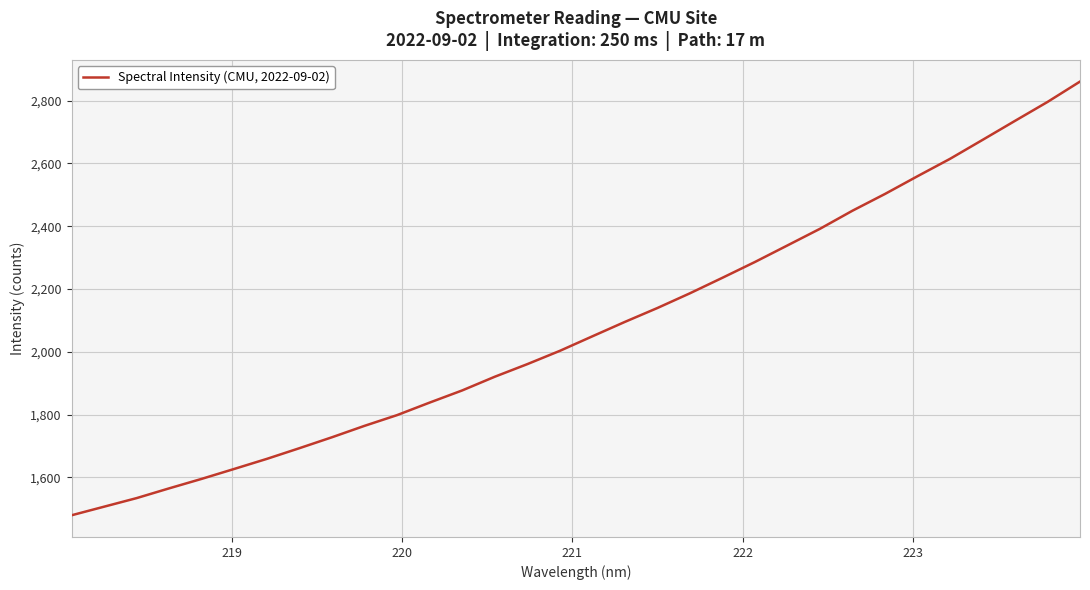

What is the minimum value shown in the chart?

1479.6